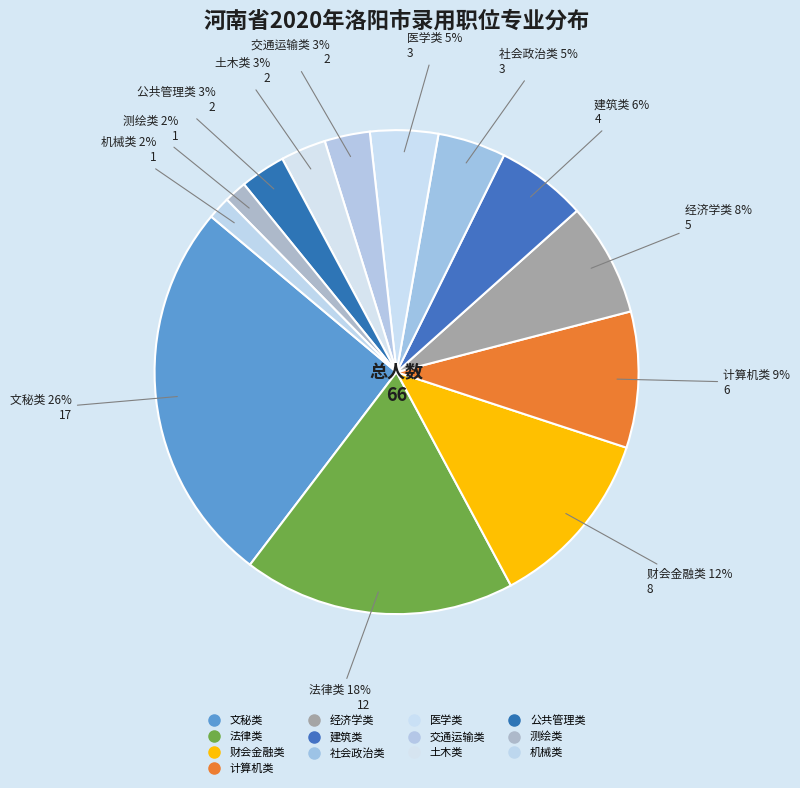

Does 社会政治类 represent more than half of the total?

No